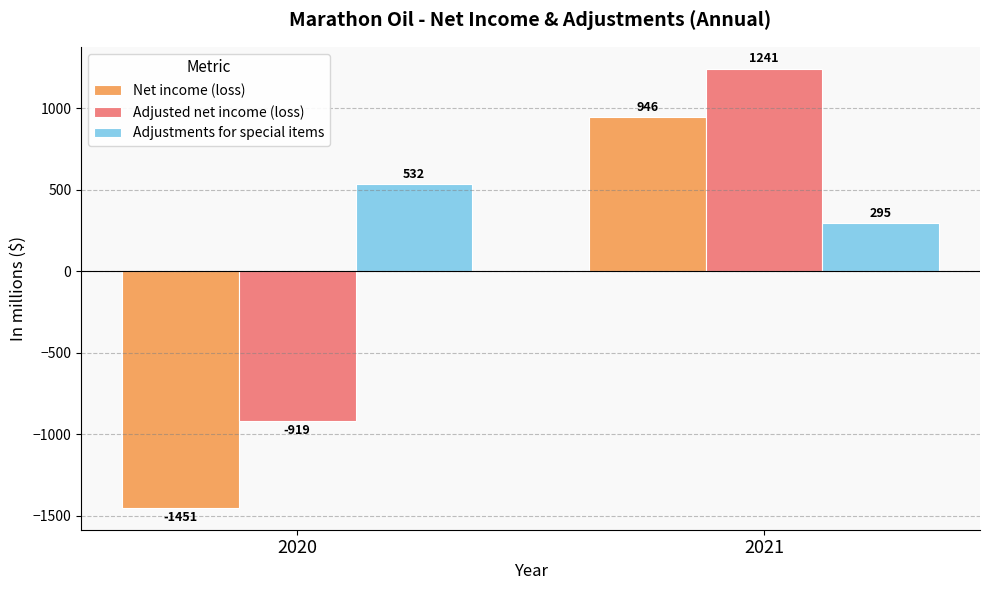

What is the value of the Adjusted net income (loss) bar at the 1st from the left?

-919